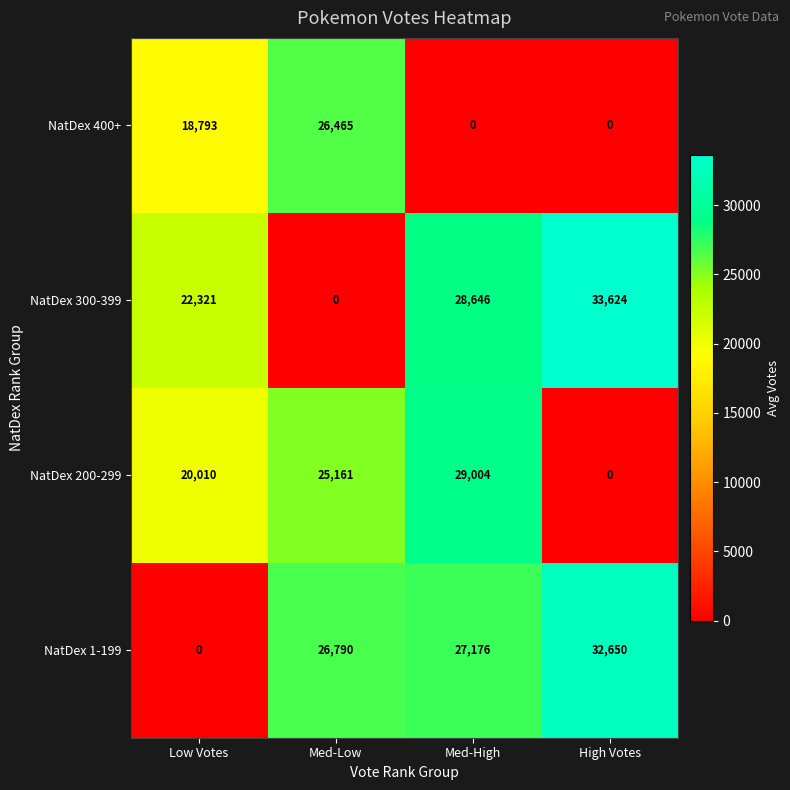

Which series changed the most between Low Votes and Med-Low?

NatDex 1-199